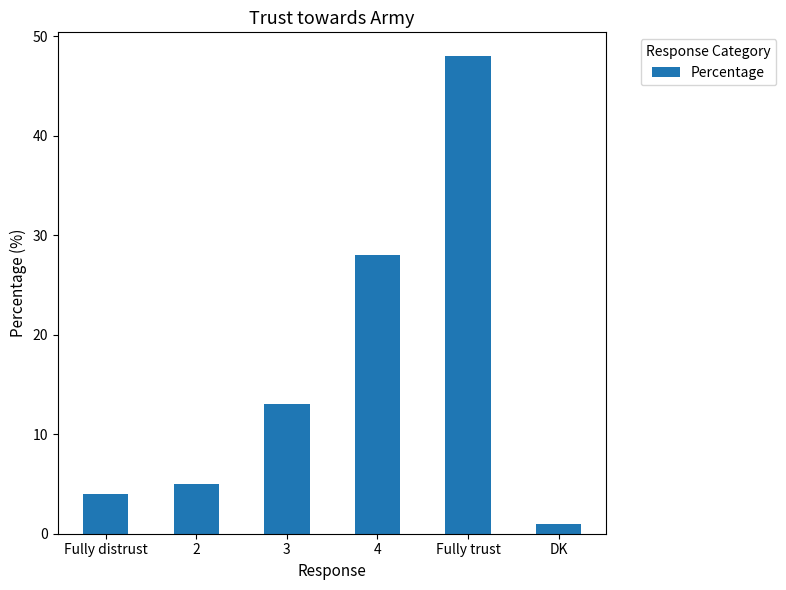

At which label is the value closest to 24?

4